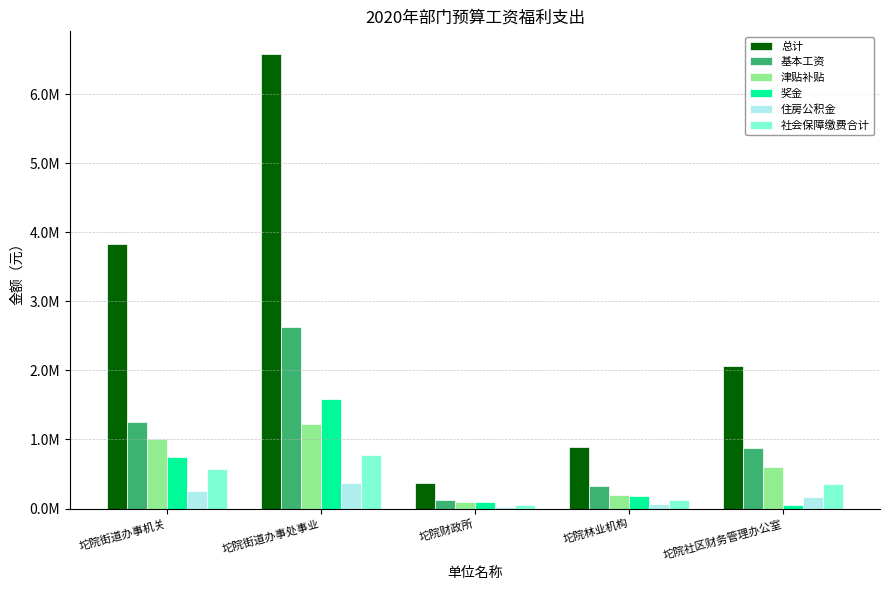

What value does the 社会保障缴费合计 series have at 坨院社区财务管理办公室?

361981.9